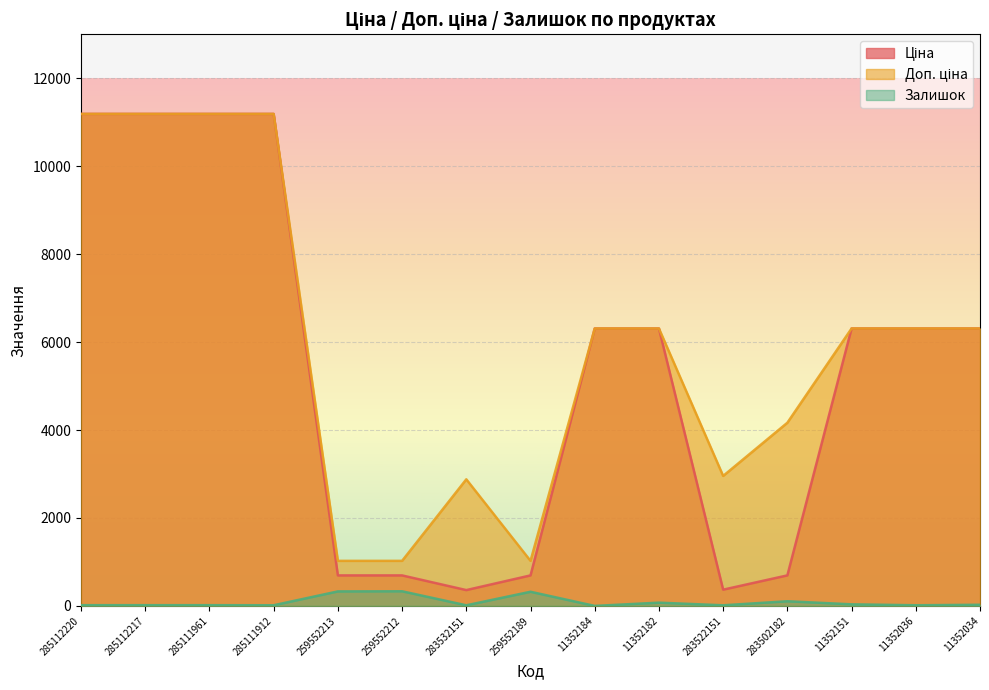

What is the difference between the Доп. ціна values at 11352184 and 285112220?

4879.4